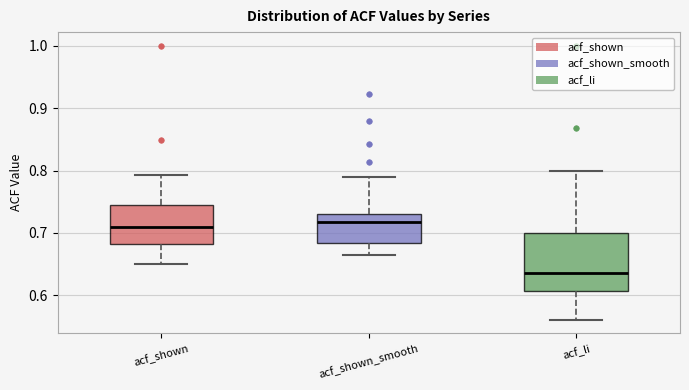

Where does the lower whisker of the box for acf_shown_smooth end on the y-axis? The values are not printed on the chart, so give them approximately, as read against the axis.

0.67